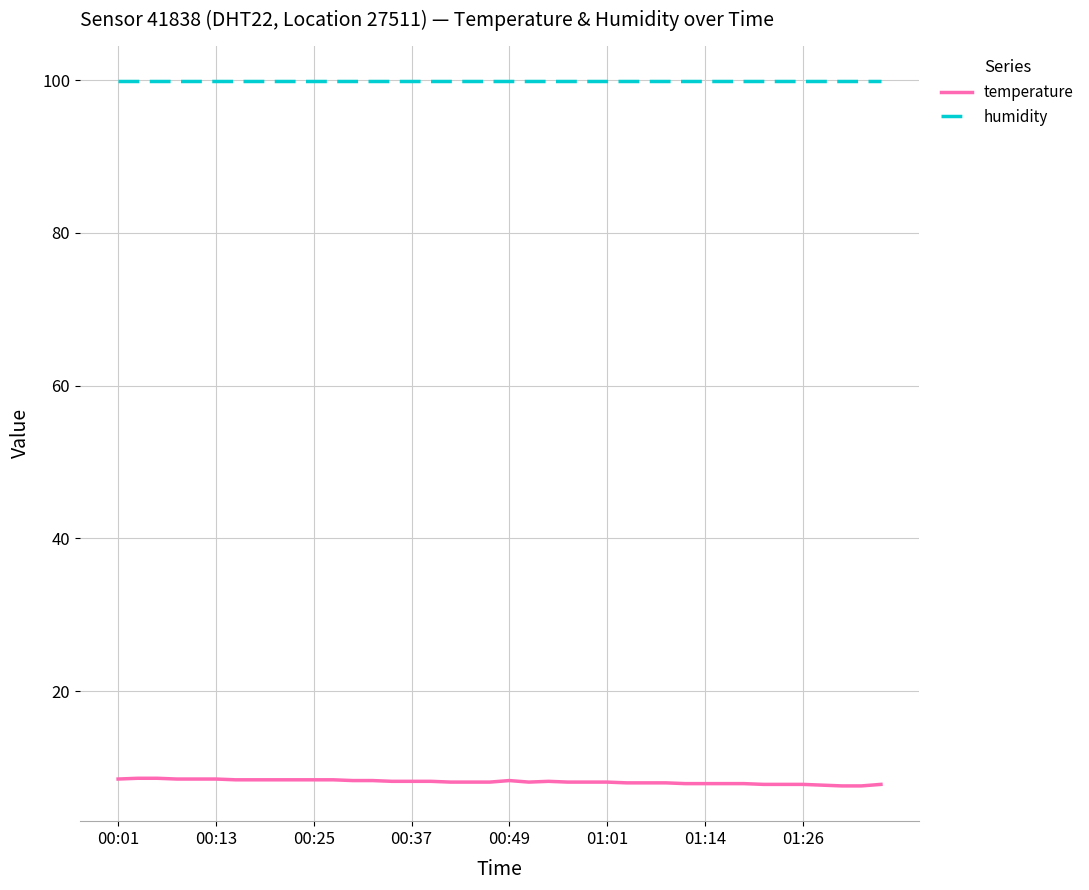

Rank the series by their average value, from highest to lowest.

humidity, temperature